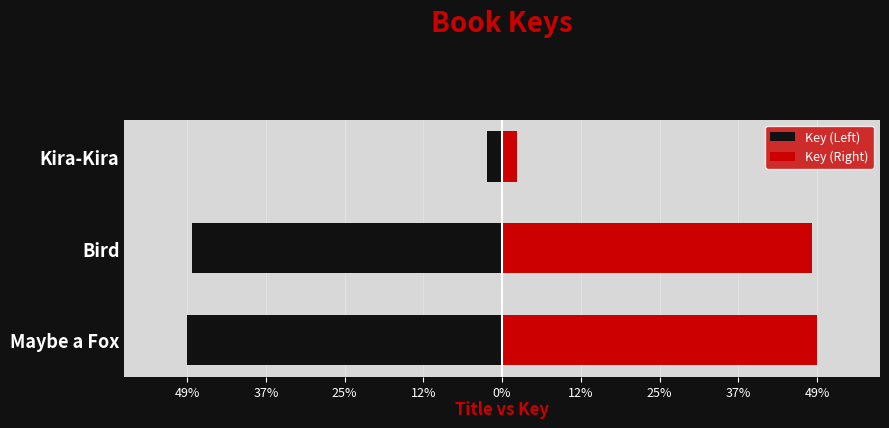

What is the maximum value shown in the chart?

49.2